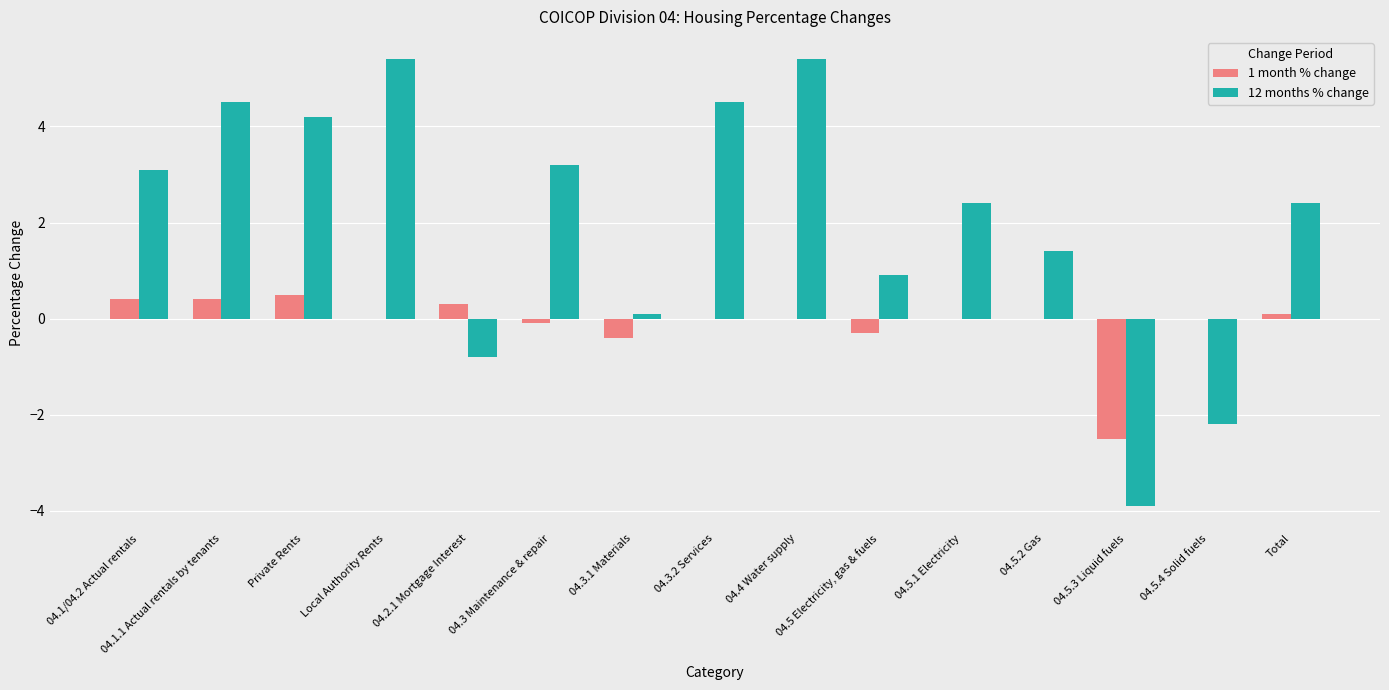

What is the difference between the 1 month % change values at 04.1.1 Actual rentals by tenants and 04.2.1 Mortgage Interest?

0.1